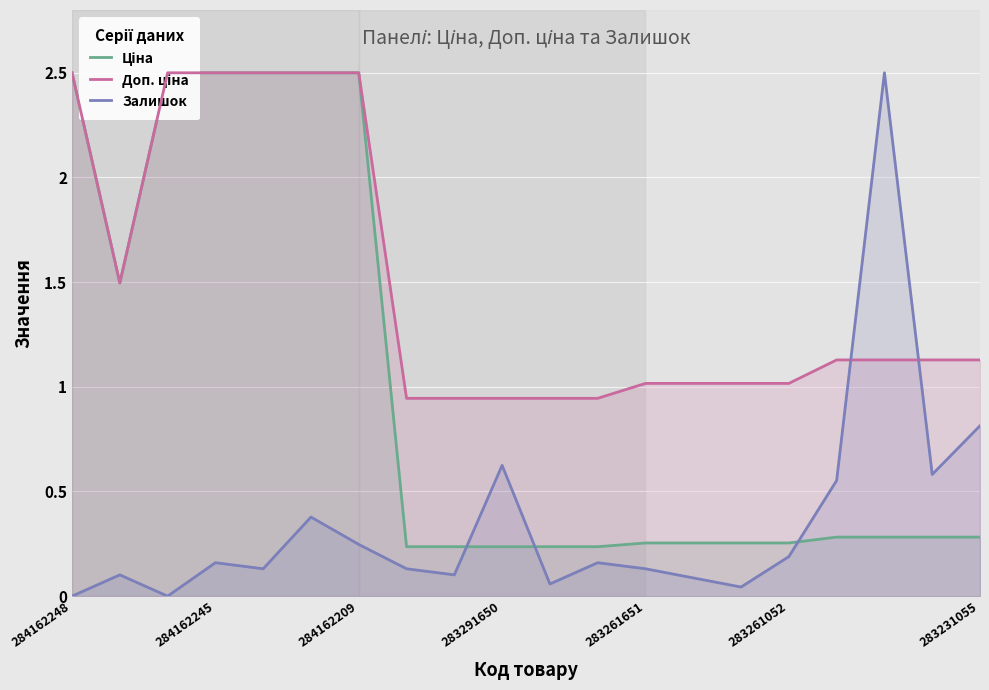

What is the sum of the Доп. ціна values at 17 and 283231055?

3.6